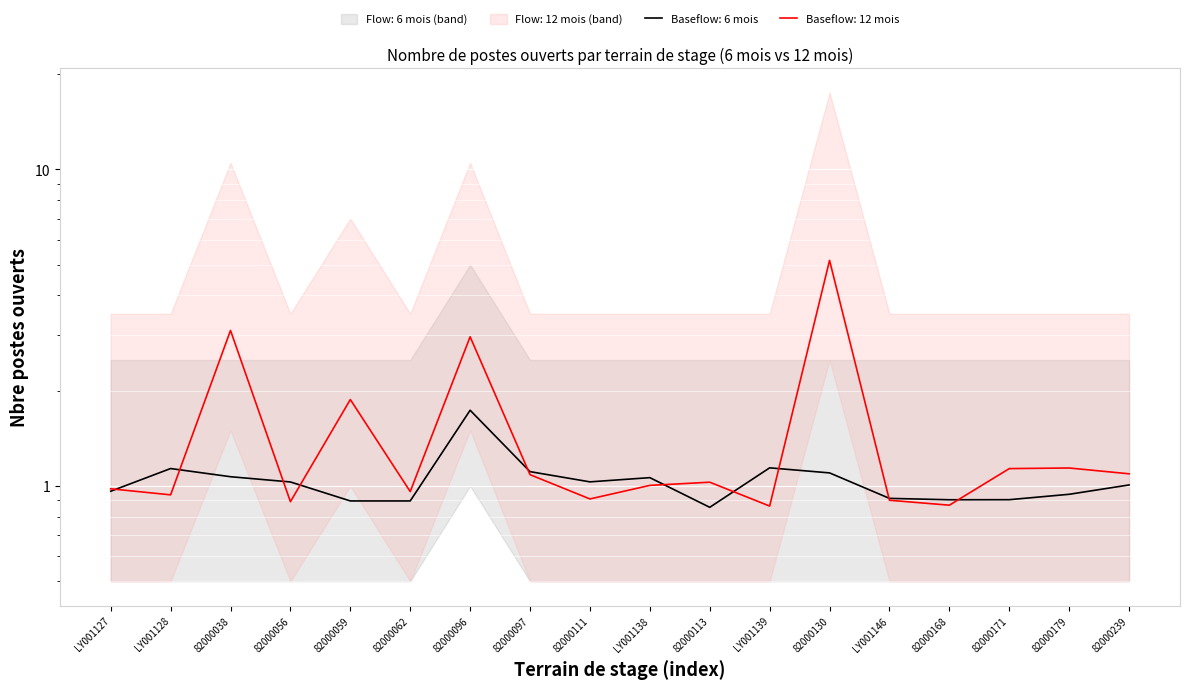

What is the change in value from 82000111 to 82000179?

+0.2